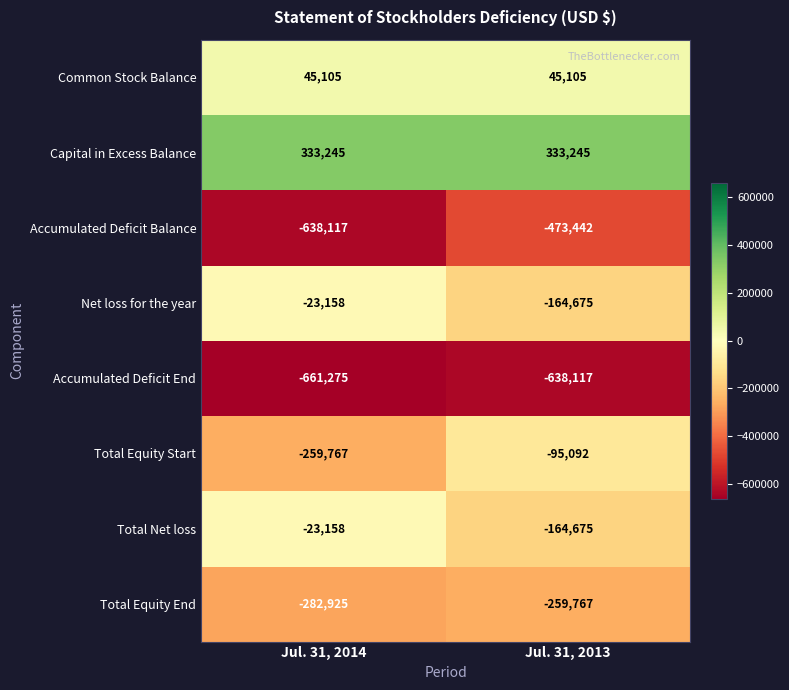

What is the minimum value shown in the chart?

-661275